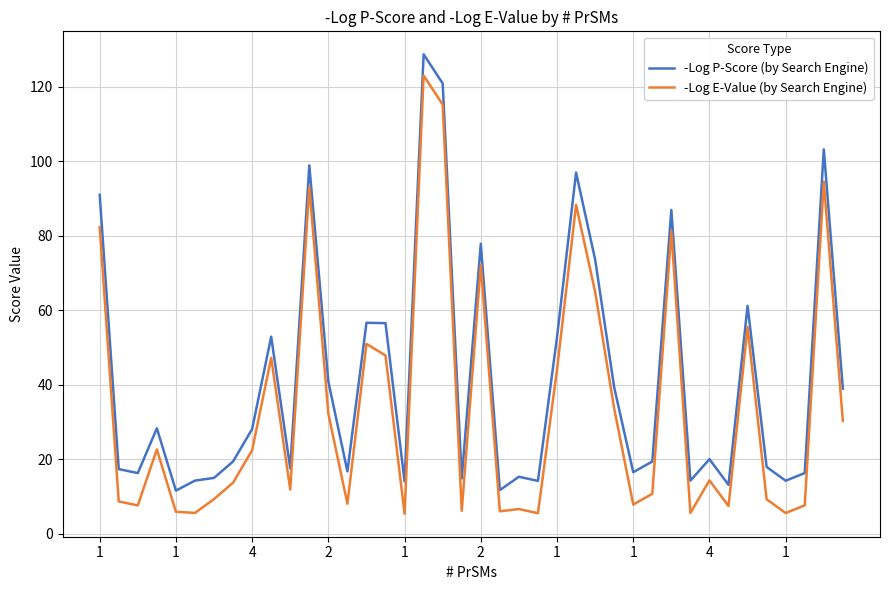

Rank the series by their average value, from lowest to highest.

-Log E-Value (by Search Engine), -Log P-Score (by Search Engine)